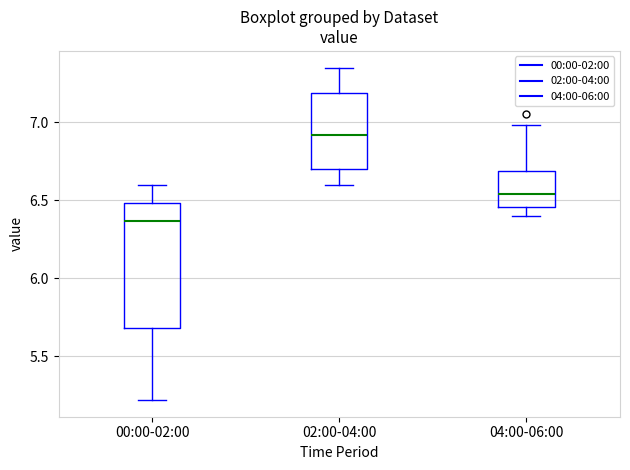

Which box's median line is the lowest?

00:00-02:00